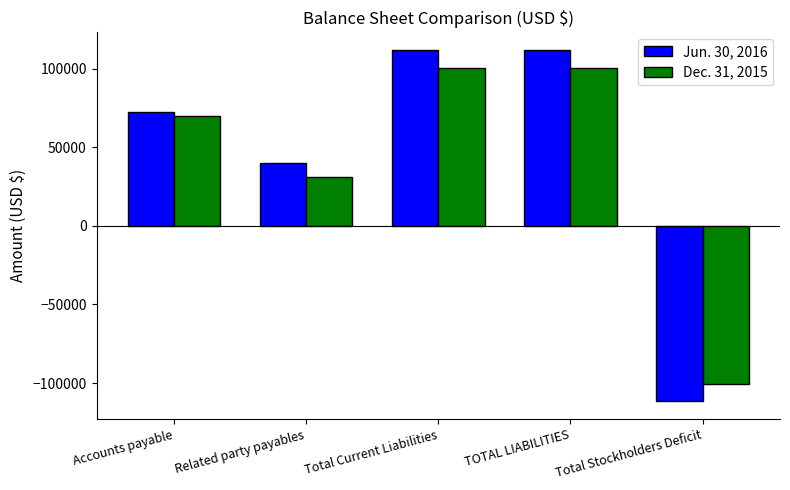

What is the total value across all series at Related party payables?

70437